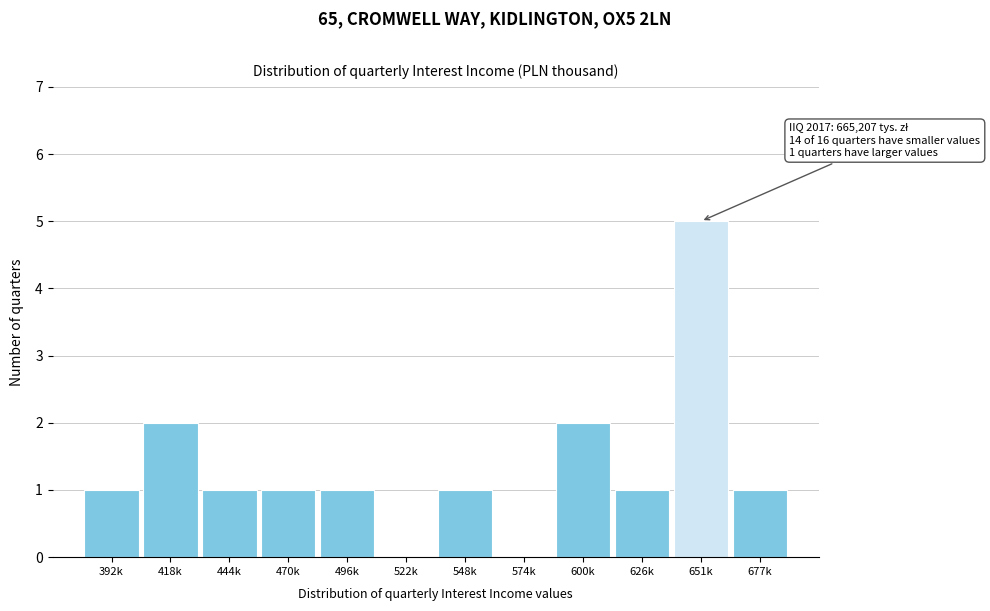

Reading right to left, transcribe all the data shown in this chart.

677k=1	651k=5	626k=1	600k=2	574k=0	548k=1	522k=0	496k=1	470k=1	444k=1	418k=2	392k=1